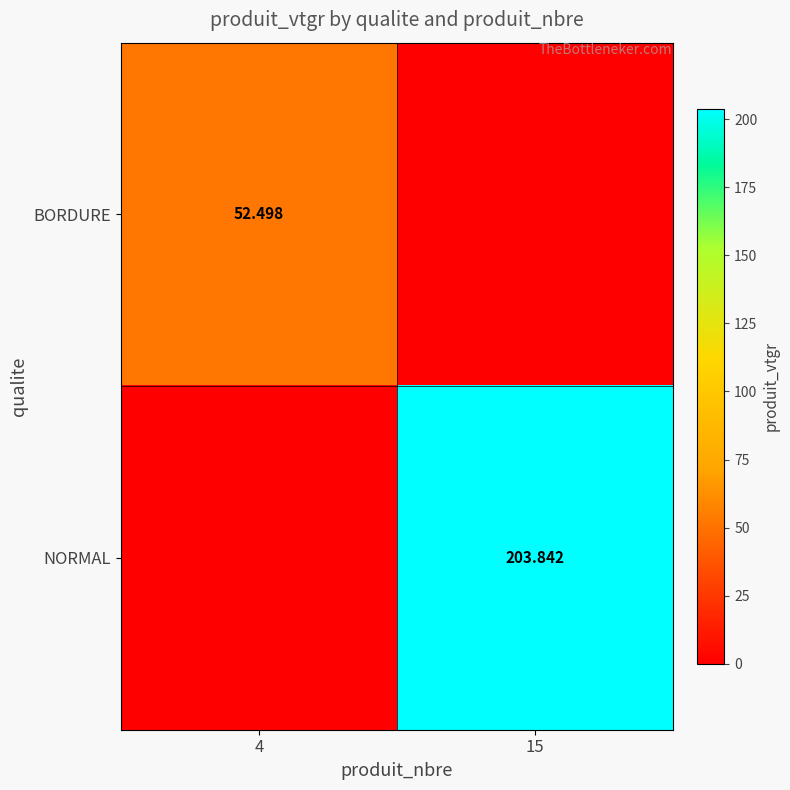

What is the difference between the maximum and minimum values in the BORDURE series?

52.5